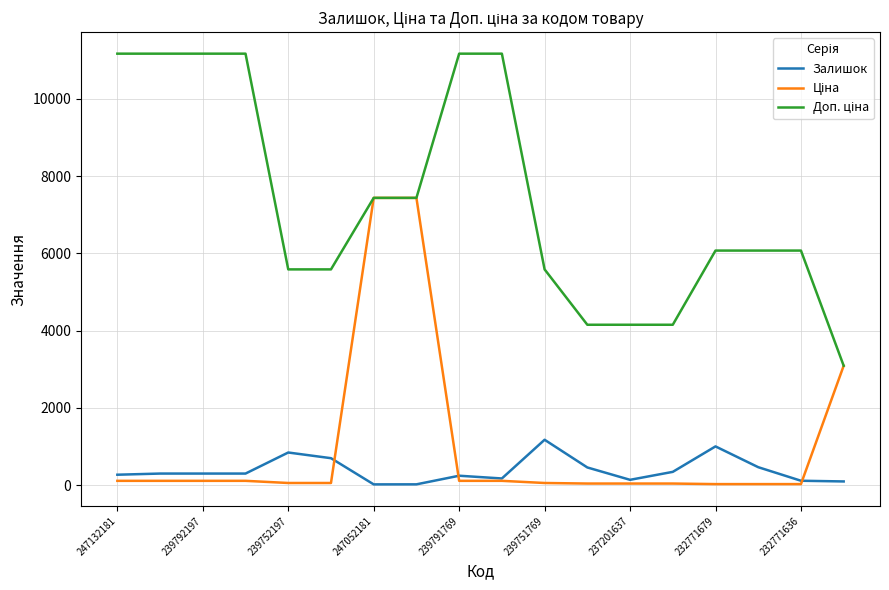

What is the greatest value displayed?

11169.0